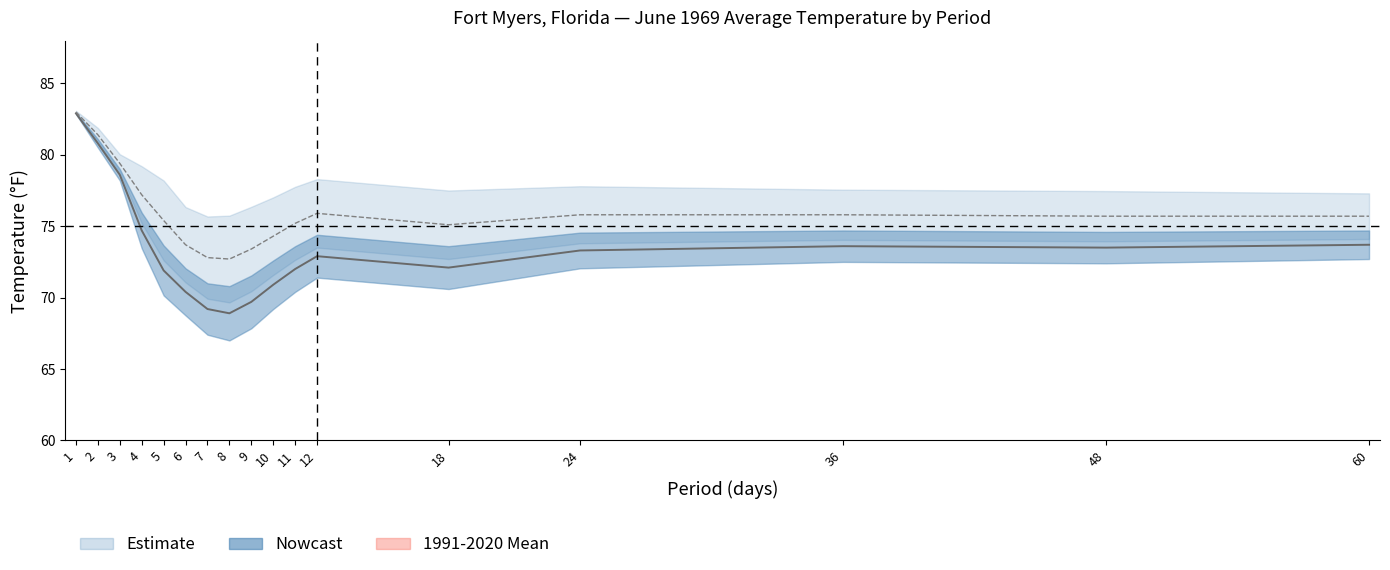

Does the chart have visible grid lines?

No